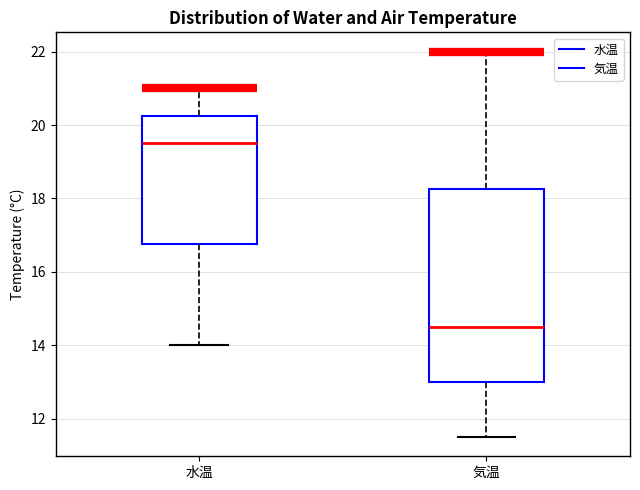

Which box is the tallest, from its lower edge to its upper edge?

気温